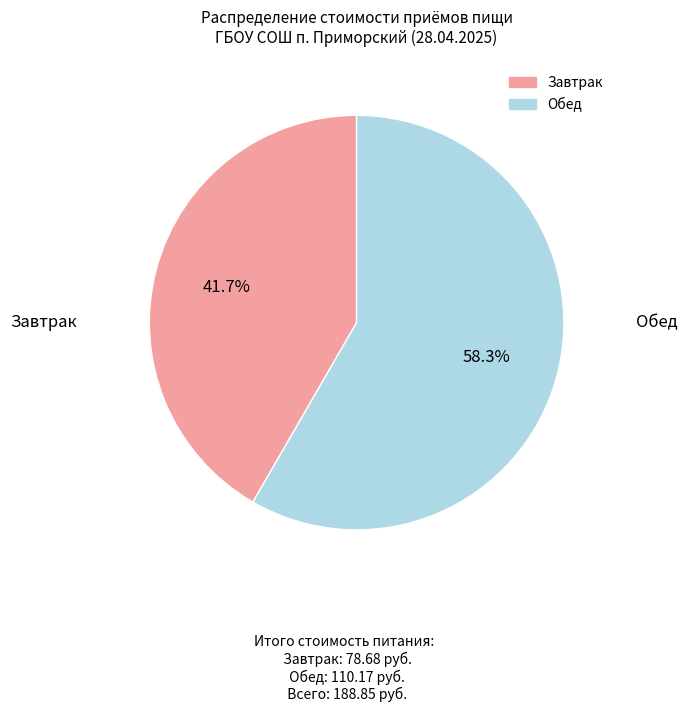

Which category has the biggest portion of the pie?

Обед